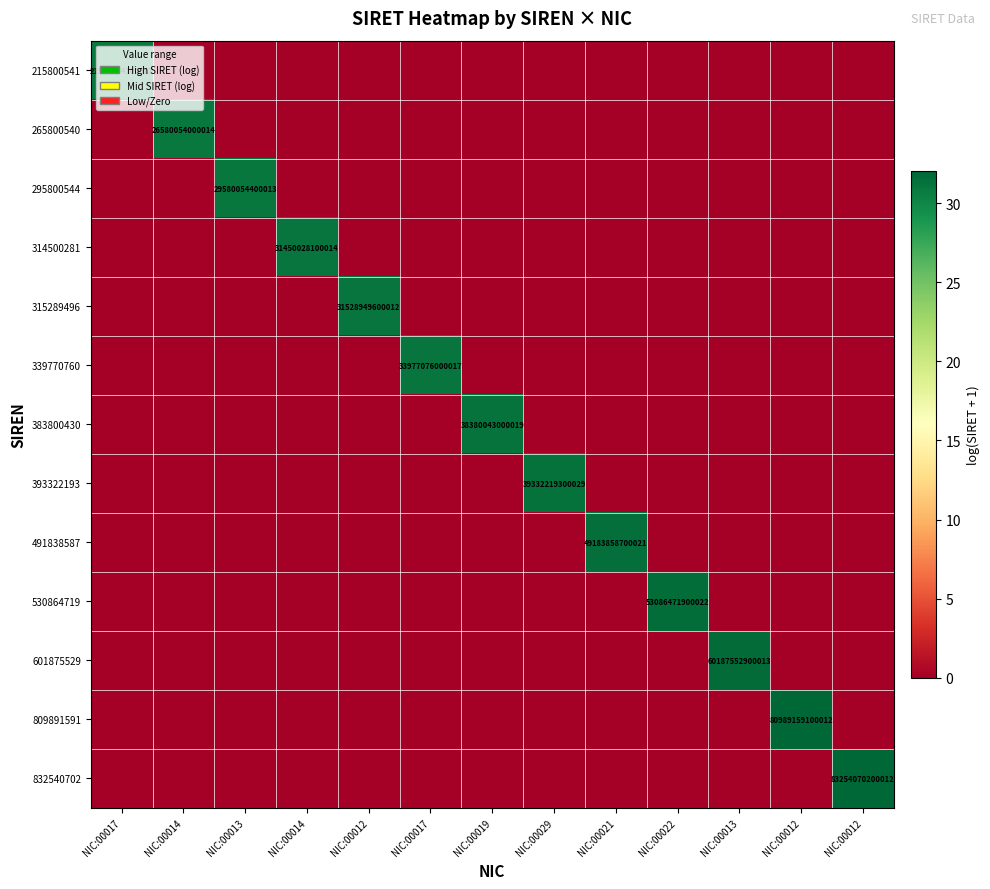

Rank the categories by 530864719 value from lowest to highest.

NIC:00017, NIC:00014, NIC:00013, NIC:00014, NIC:00012, NIC:00017, NIC:00019, NIC:00029, NIC:00021, NIC:00013, NIC:00012, NIC:00012, NIC:00022